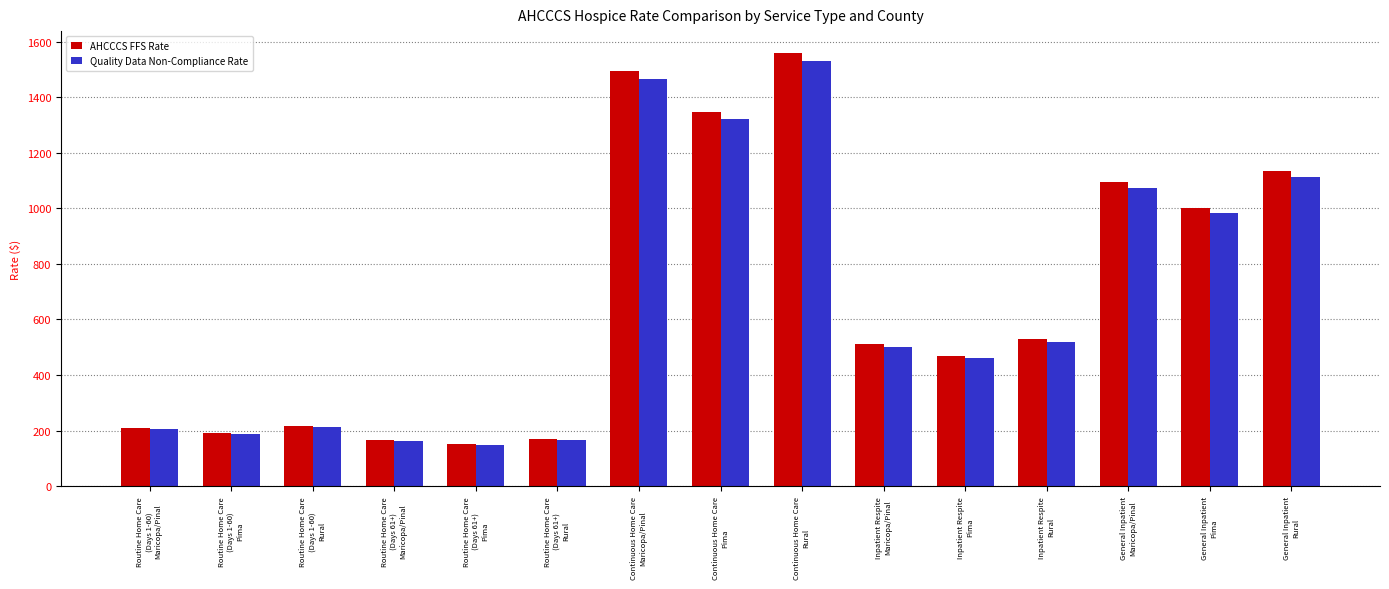

Which category has the highest value across all series?

Continuous Home Care
Rural